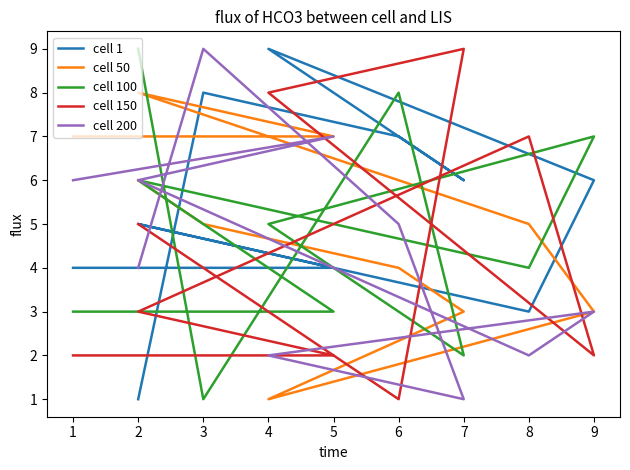

Reading left to right, transcribe all the data shown in this chart.

cell 1: 1	8	7	6	9	6	3	5	4	4
cell 50: 6	5	4	3	1	3	5	8	7	7
cell 100: 9	1	8	2	5	7	4	6	3	3
cell 150: 5	4	1	9	8	2	7	3	2	2
cell 200: 4	9	5	1	2	3	2	6	7	6